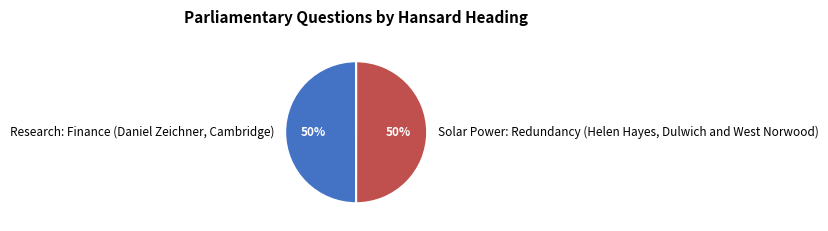

To the nearest percent, what is the average slice percentage?

50%